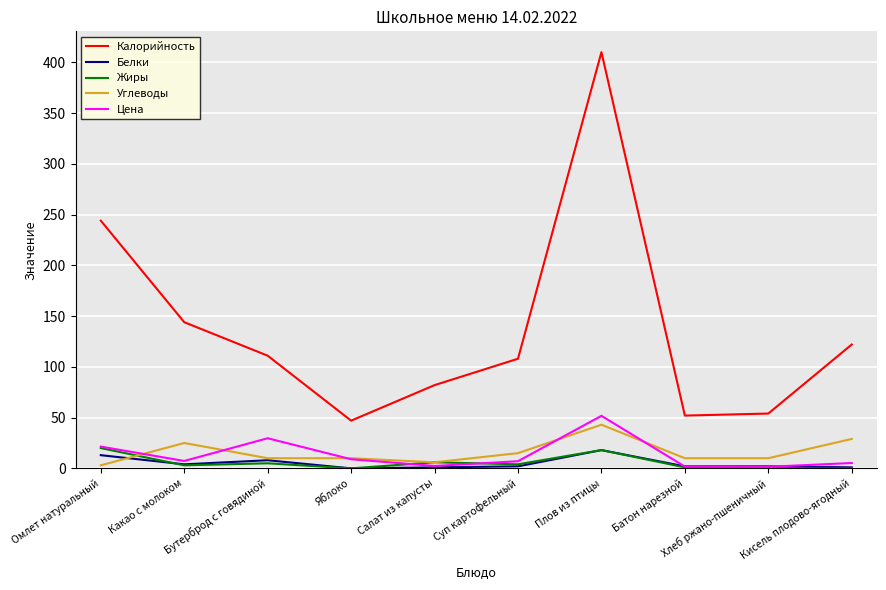

How many Углеводы values are between 10 and 25?

6